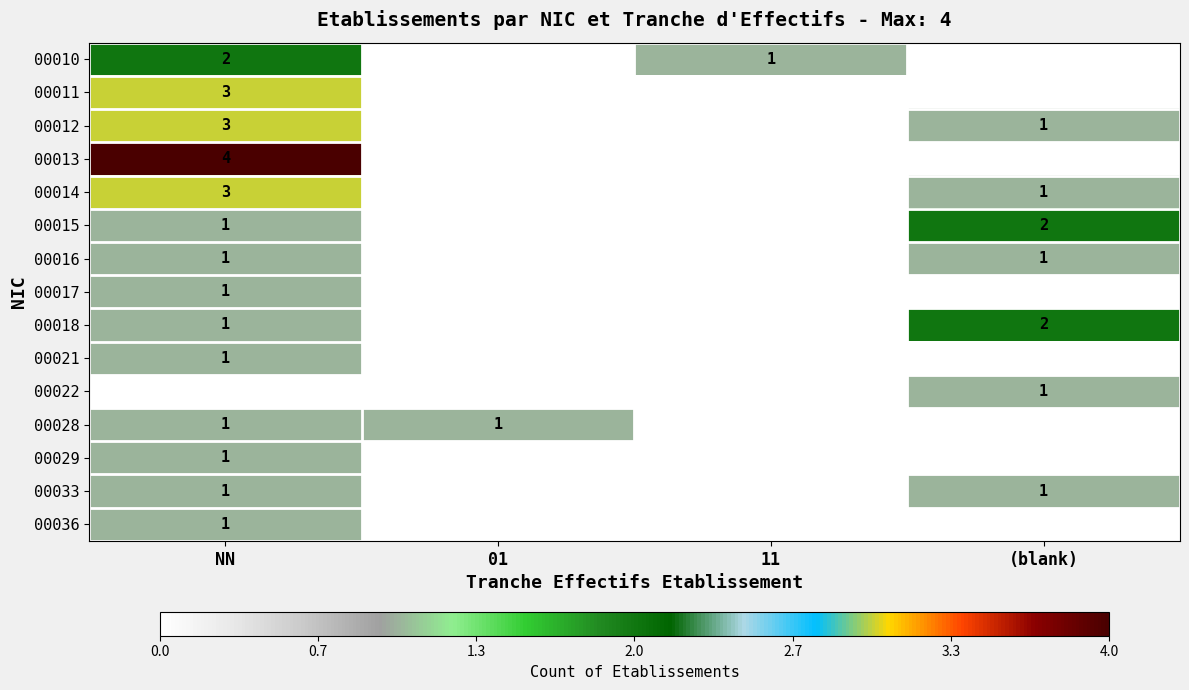

What is the difference between the highest and lowest values at (blank)?

2